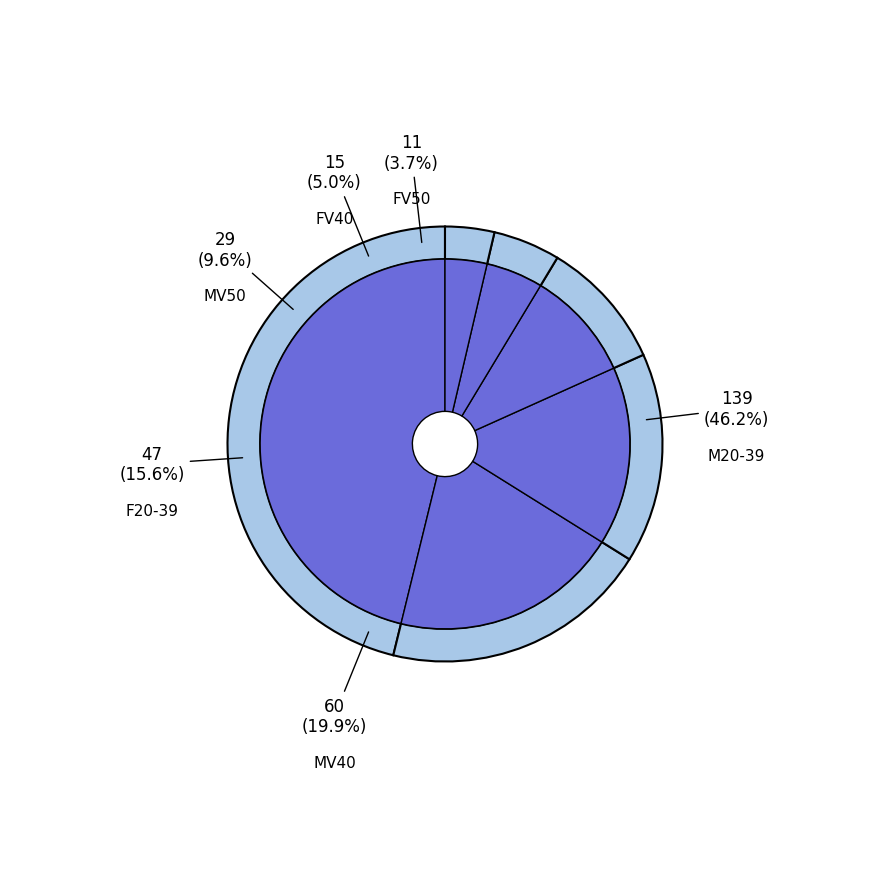

What is the change in value from F20-39 to FV40?

-32